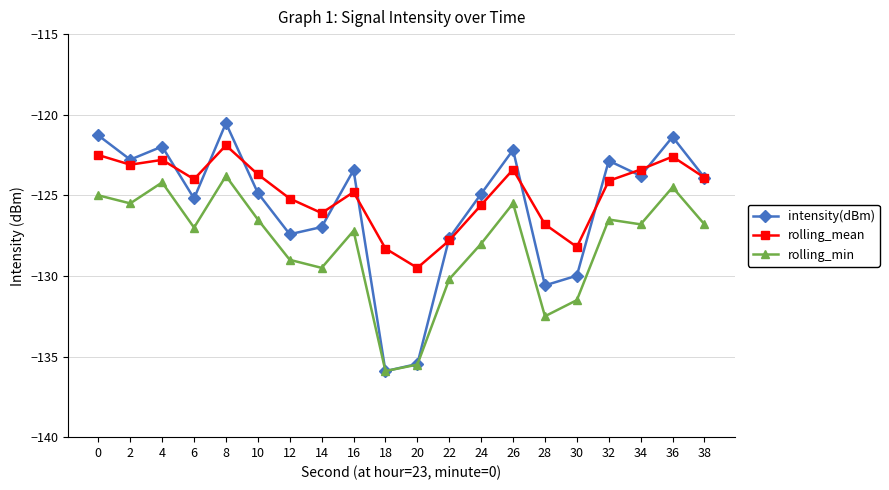

Is the value of rolling_min at 26 greater than the value of intensity(dBm) at 38?

No